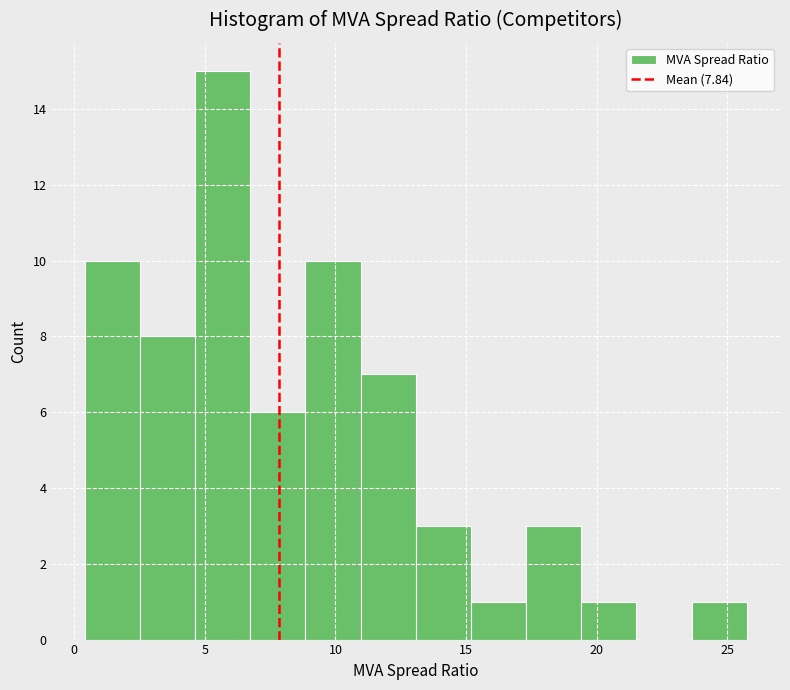

Reading left to right, list every bar in this chart as the range it spans on the x-axis followed by its height. Neither the bar edges nor the heights are printed on the chart, so give them approximately, as read against the axes.

0.5 to 2.5: 10
2.5 to 4.5: 8
4.5 to 6.5: 15
6.5 to 9.0: 6
9.0 to 11.0: 10
11.0 to 13.0: 7
13.0 to 15.0: 3
15.0 to 17.5: 1
17.5 to 19.5: 3
19.5 to 21.5: 1
21.5 to 23.5: 0
23.5 to 26.0: 1